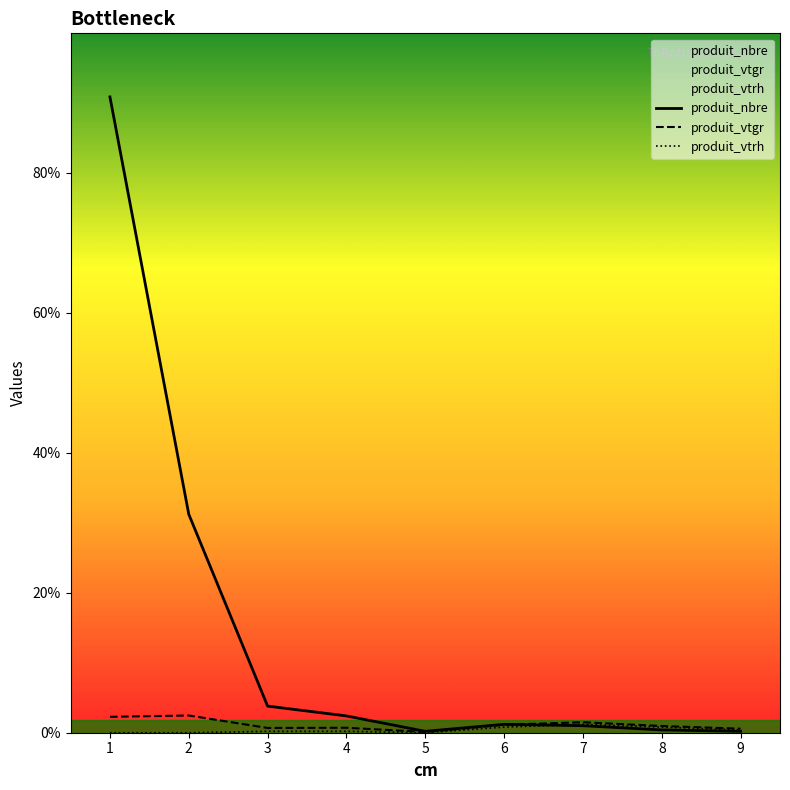

Does the chart have visible grid lines?

No